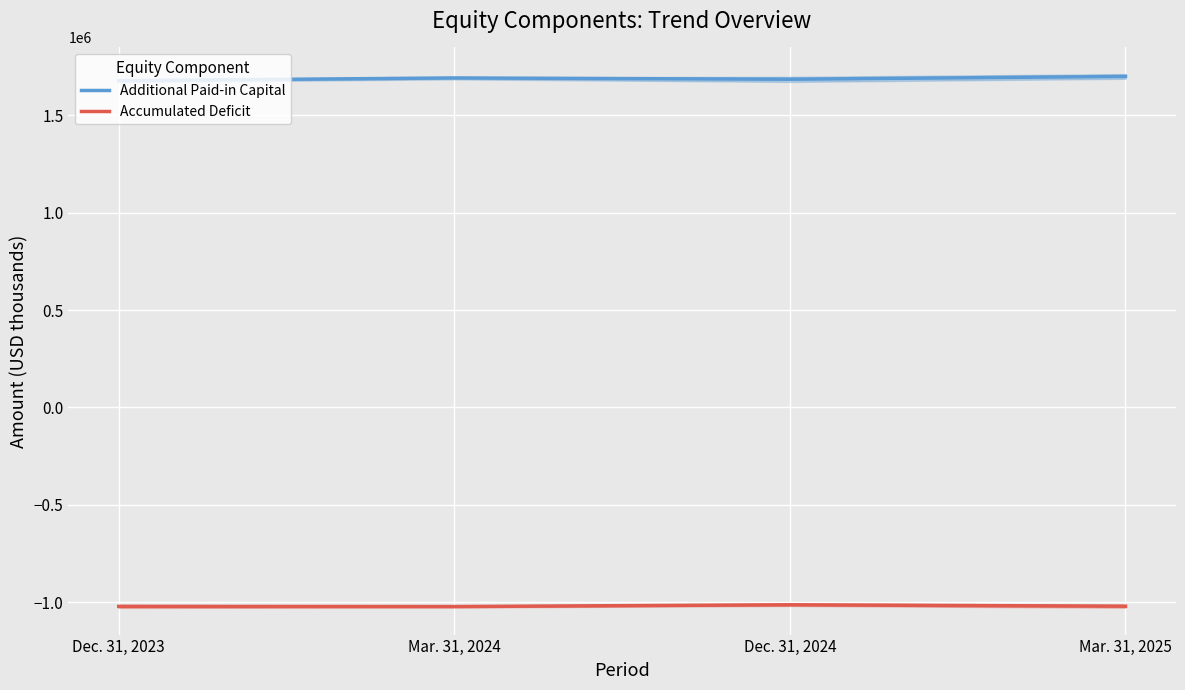

True or false: Additional Paid-in Capital and Accumulated Deficit intersect in this chart.

False